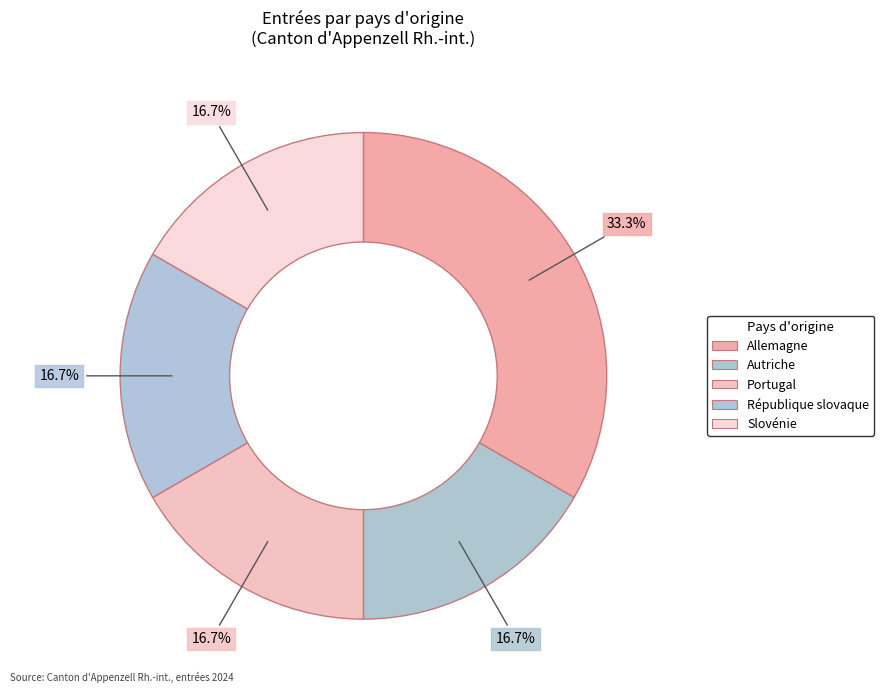

How many slices are in this pie chart?

5